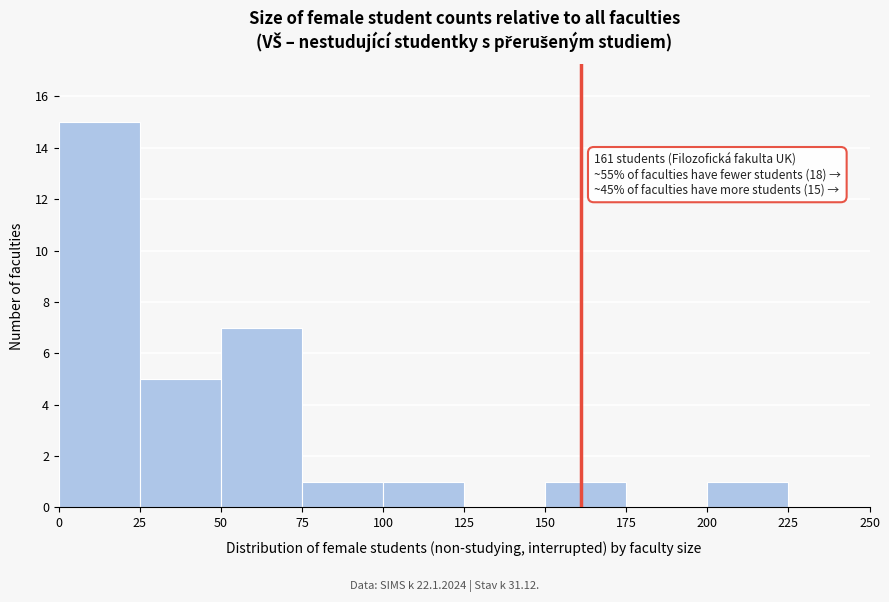

Over which range of the x-axis is the bar tallest?

0 to 25